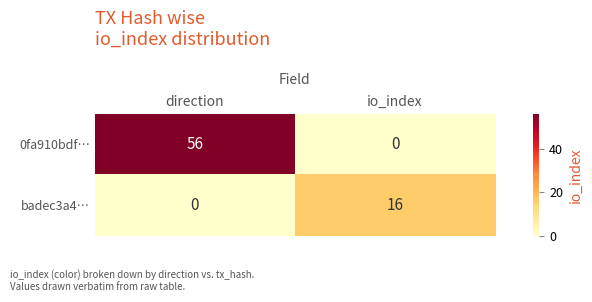

Reading left to right, extract all data points from this chart.

0fa910bdf…: direction=56	io_index=0
badec3a4…: direction=0	io_index=16